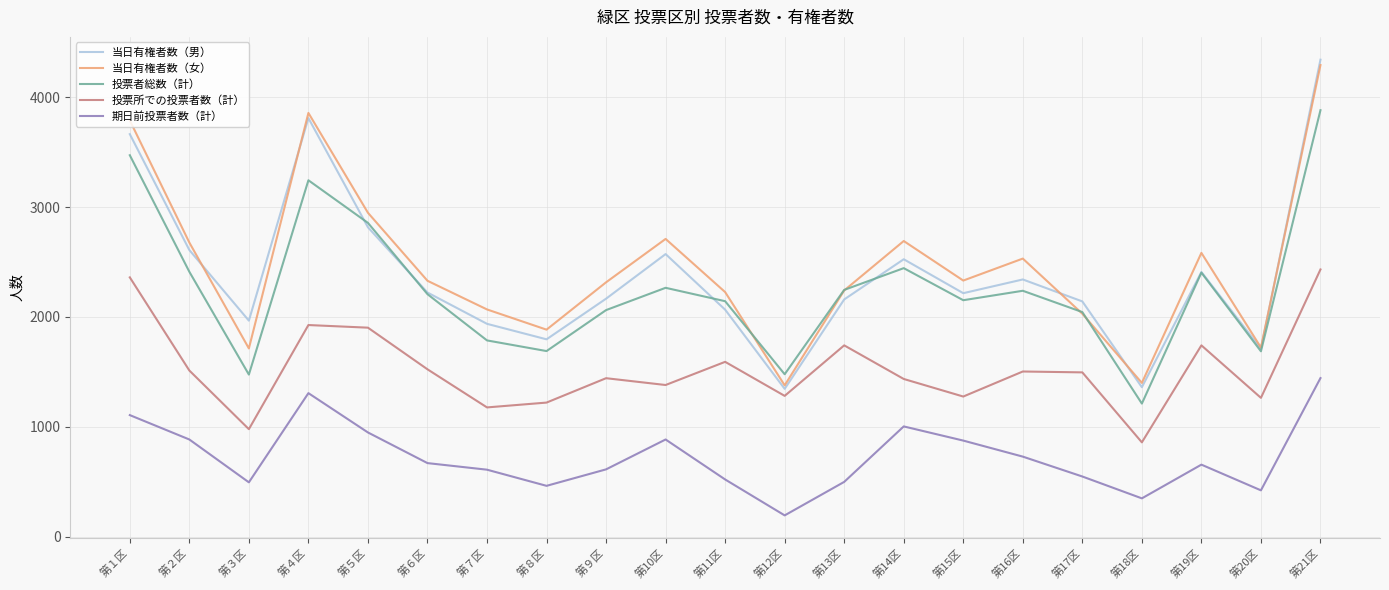

What is the difference between the highest and lowest values at 第１区?

2683